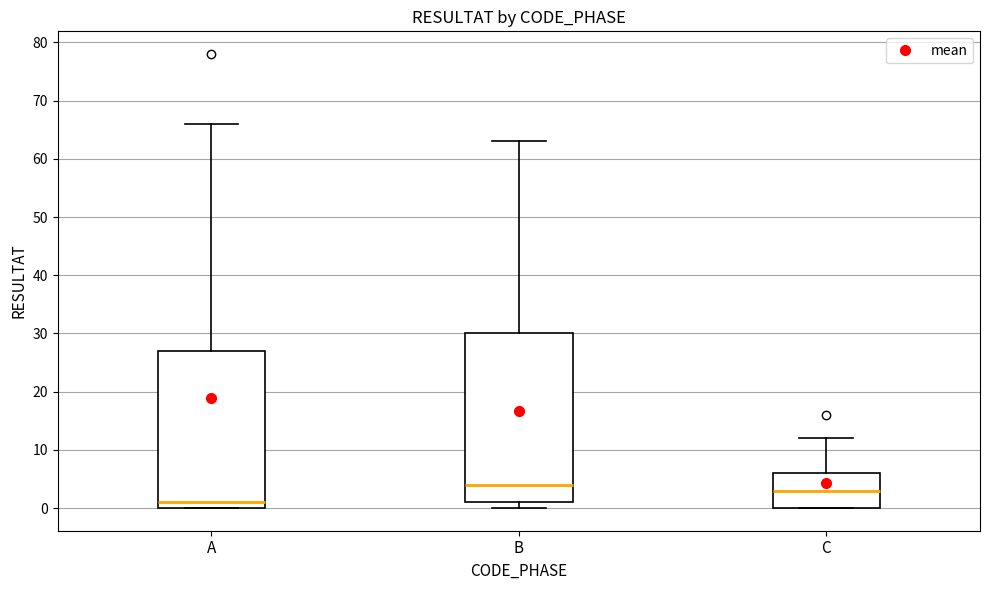

Reading left to right, read every box against the y-axis: the position of its median line, the range the box covers, and the ends of its whiskers. The values are not printed on the chart, so give them approximately, as read against the axis.

A: median 1, box 0 to 27, whiskers 0 to 66
B: median 4, box 1 to 30, whiskers 0 to 63
C: median 3, box 0 to 6, whiskers 0 to 12